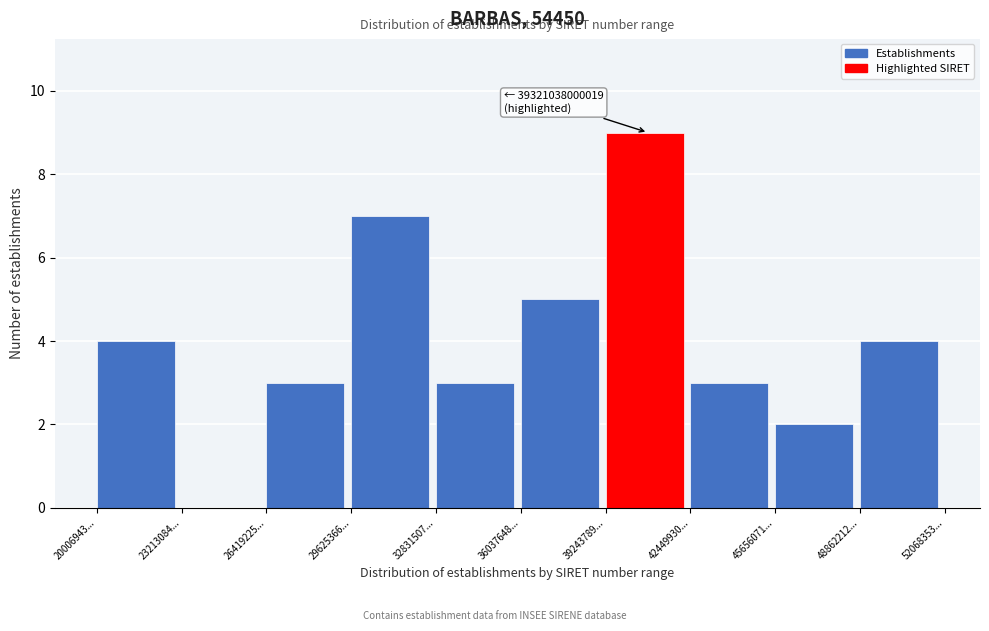

Reading left to right, transcribe all the data shown in this chart.

20006943...=4	23213084...=0	26419225...=3	29625366...=7	32831507...=3	36037648...=5	39243789...=9	42449930...=3	45656071...=2	48862212...=4